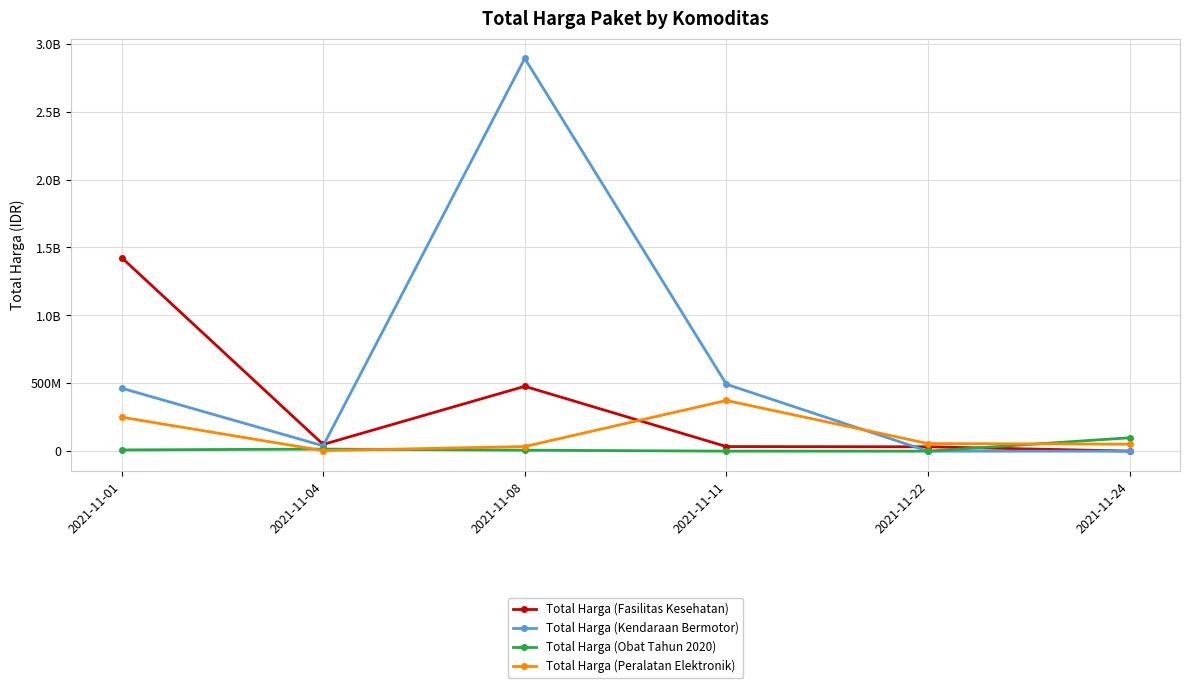

Between which two adjacent categories do Total Harga (Fasilitas Kesehatan) and Total Harga (Obat Tahun 2020) first intersect?

2021-11-22 and 2021-11-24